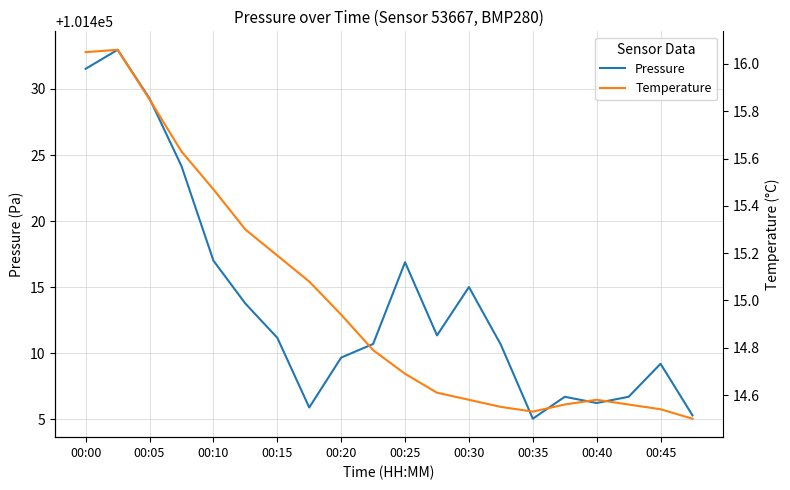

True or false: Pressure and Temperature intersect in this chart.

False